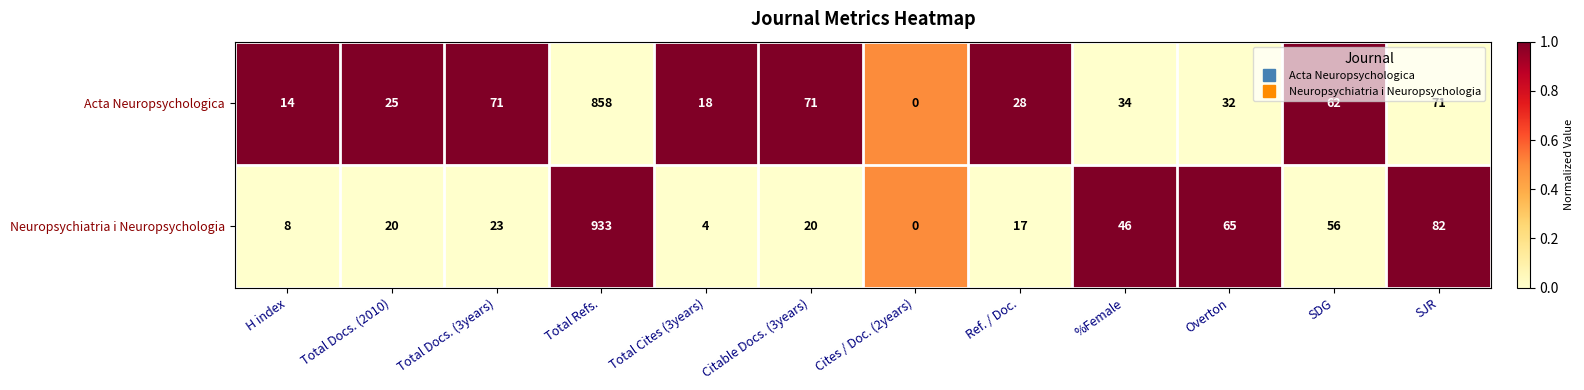

At H index, list the series in order from smallest to largest.

Neuropsychiatria i Neuropsychologia, Acta Neuropsychologica